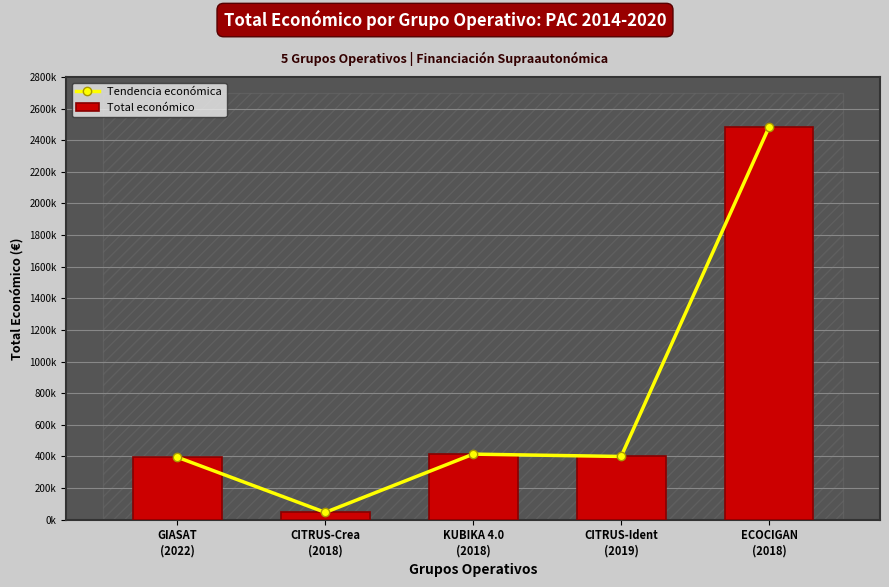

Is the value of Tendencia económica at ECOCIGAN
(2018) greater than the value of Total económico at ECOCIGAN
(2018)?

No